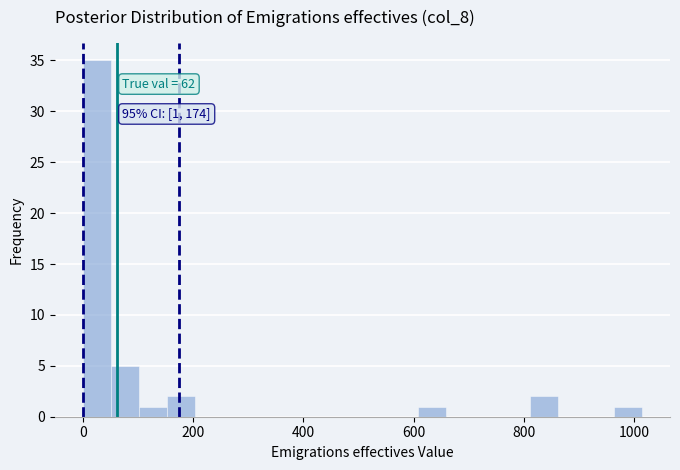

Read against the x-axis, roughly where is the centre of the tallest bar?

20